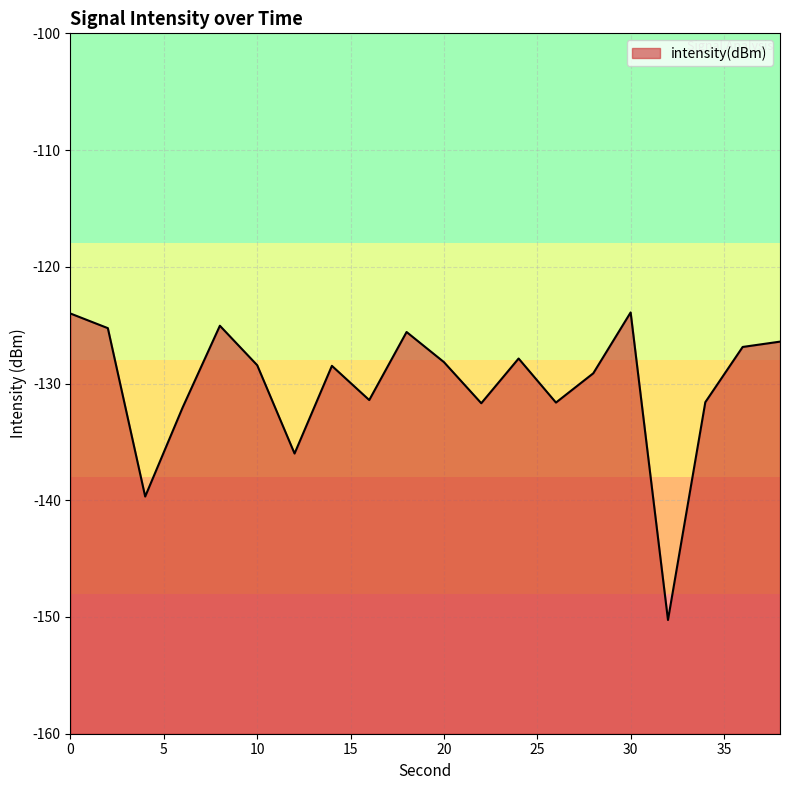

Reading left to right, list all the values displayed in this chart.

-124.0	-125.3	-139.7	-132.1	-125.0	-128.4	-136.0	-128.5	-131.4	-125.6	-128.2	-131.7	-127.9	-131.6	-129.1	-123.9	-150.3	-131.6	-126.9	-126.4